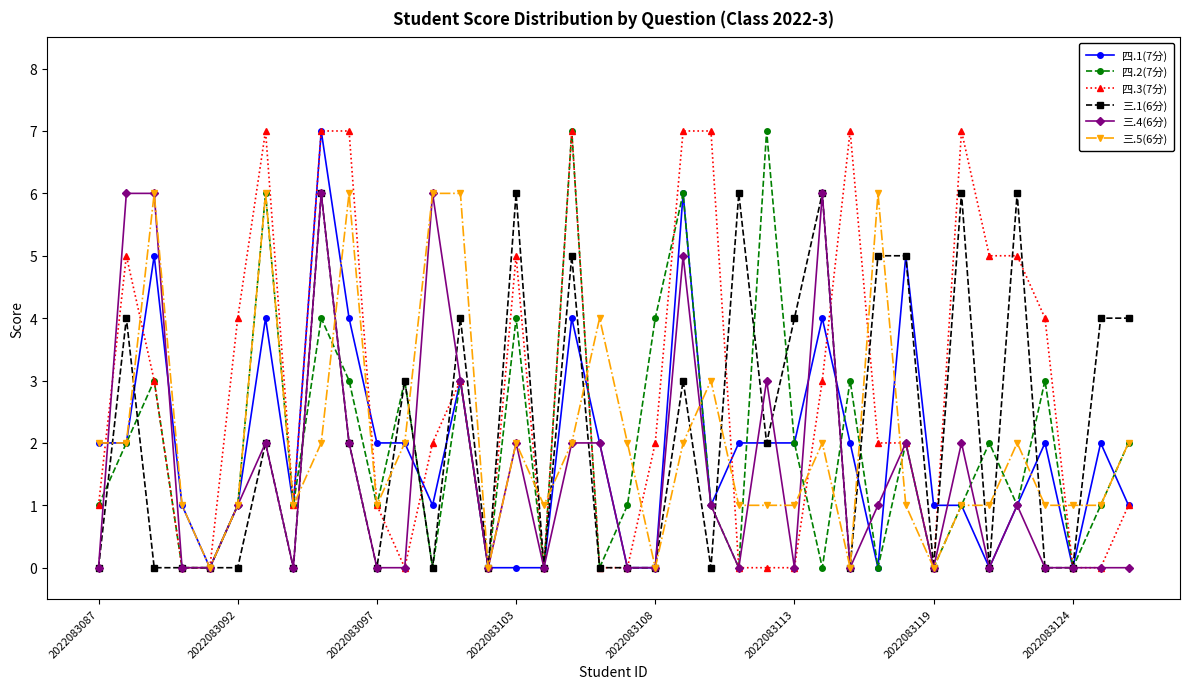

How many lines are shown in the chart?

6